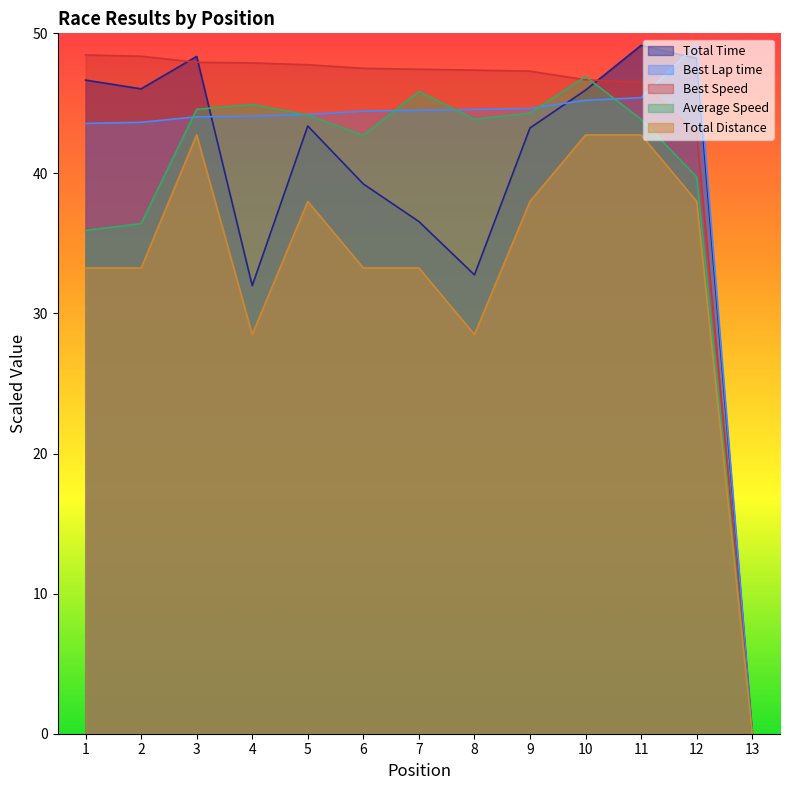

Does the chart display data point markers on the line(s)?

No